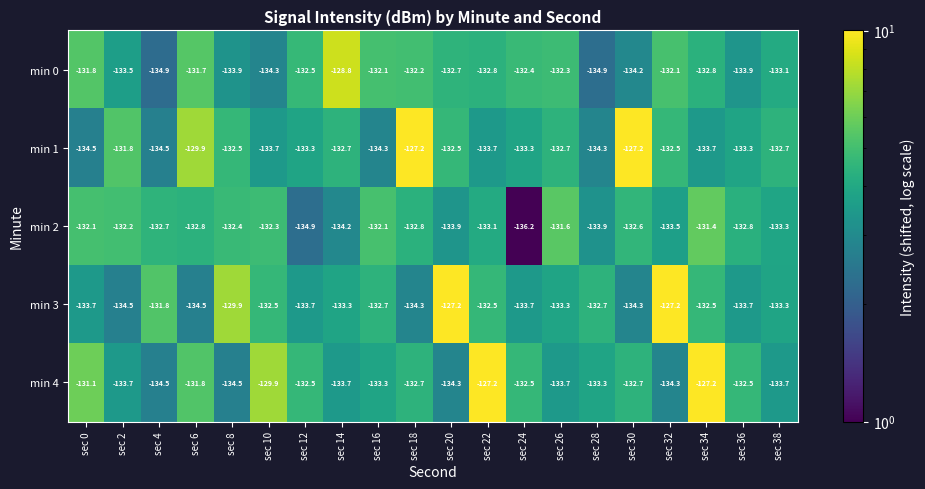

What is the total value across all series at sec 2?

-665.7